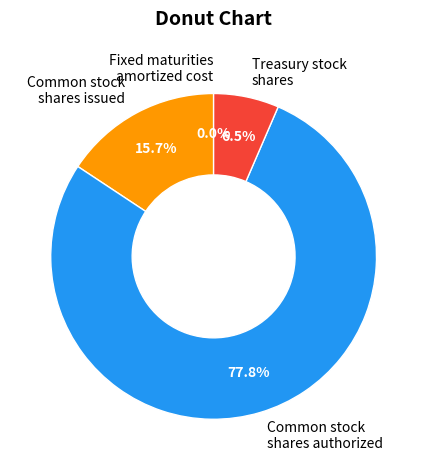

Approximately how many times larger is the value at Treasury stock shares compared to Common stock shares issued?

0.4